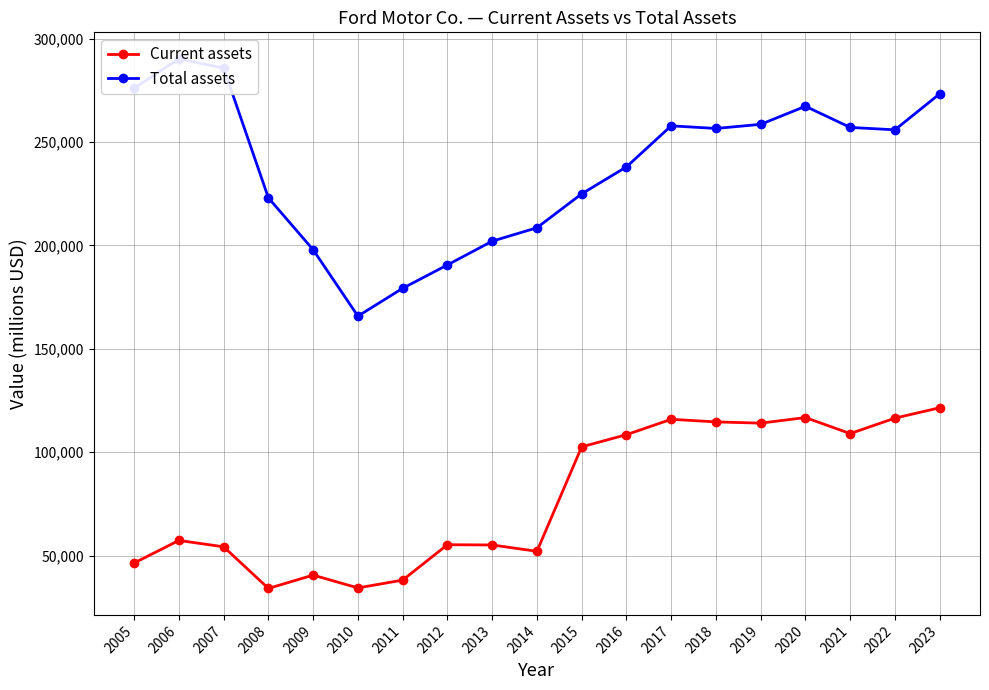

Where is Total assets nearest to the value 228005?

2015